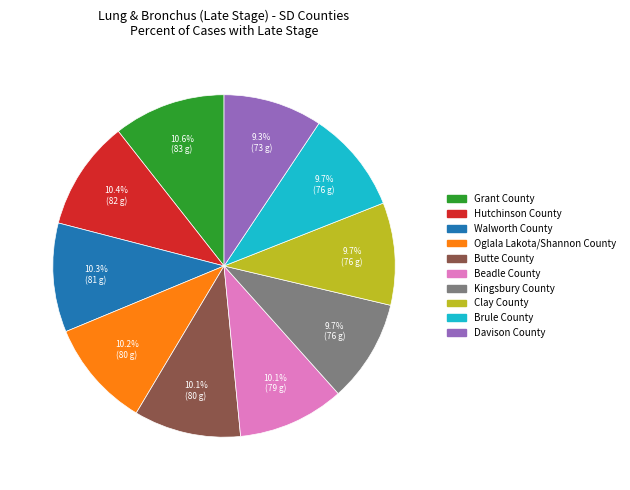

How many slices are in this pie chart?

10